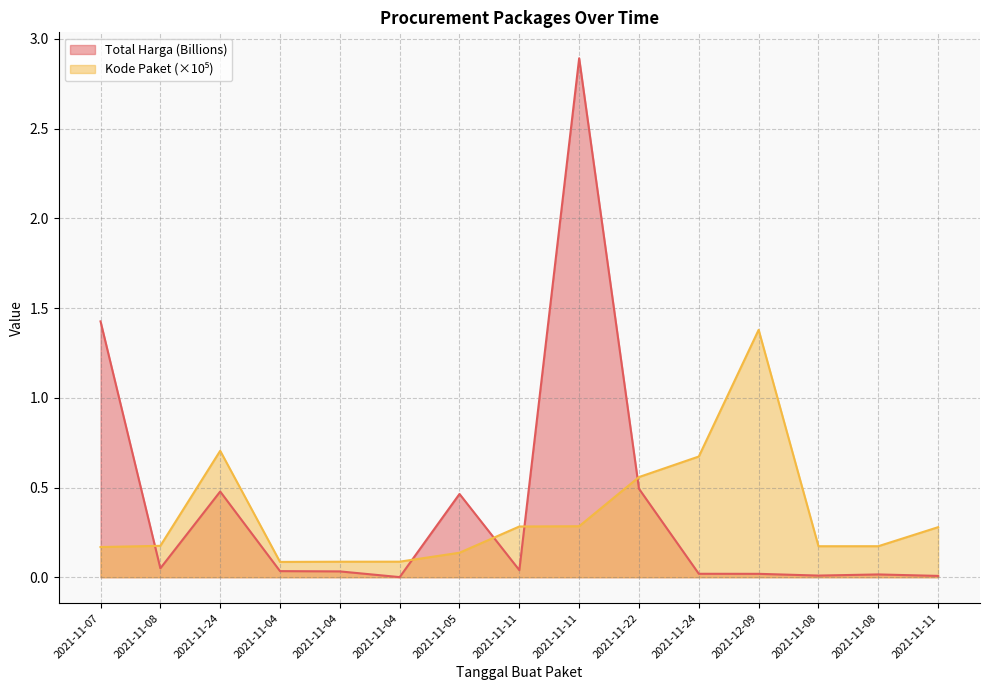

True or false: Kode Paket and Total Harga cross at least once.

True